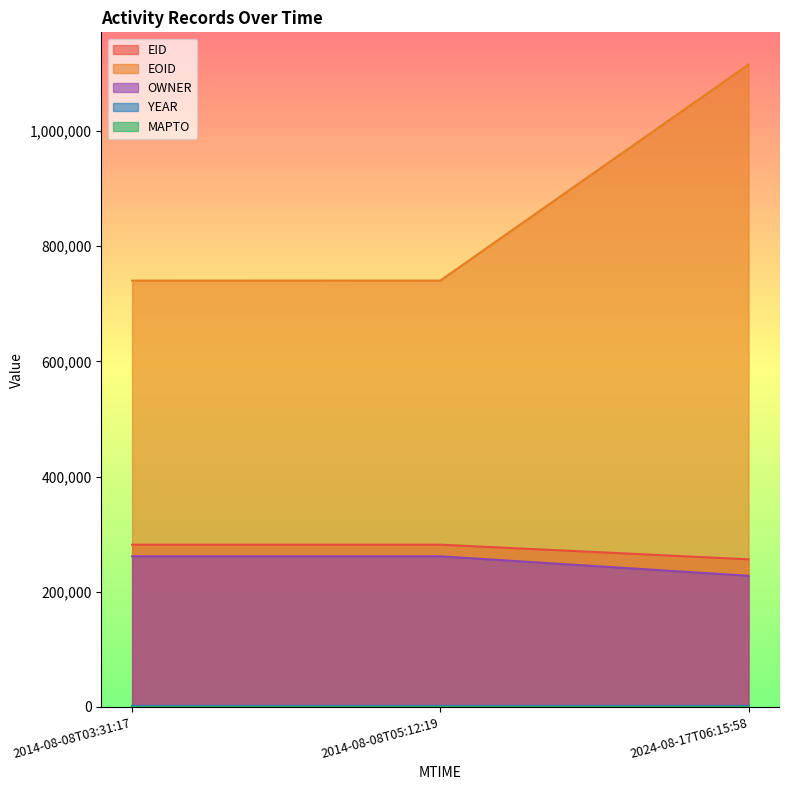

The value of OWNER at 2024-08-17T06:15:58 is 227695. True or false?

True